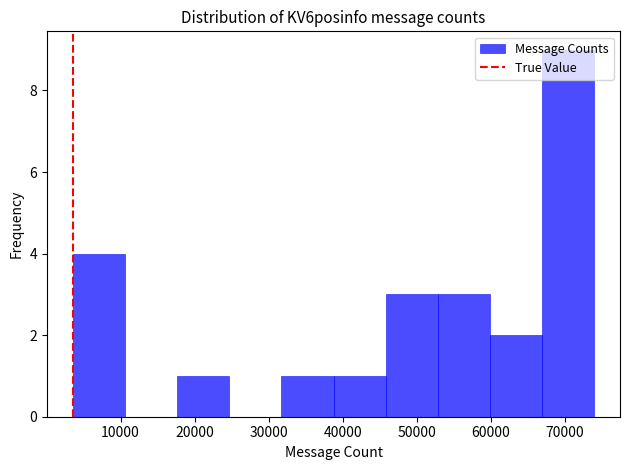

Reading left to right, transcribe this chart: for each bar, give the range it covers on the x-axis and its height. Neither the bar edges nor the heights are printed on the chart, so give them approximately, as read against the axes.

4000 to 11000: 4
11000 to 18000: 0
18000 to 25000: 1
25000 to 32000: 0
32000 to 39000: 1
39000 to 46000: 1
46000 to 53000: 3
53000 to 60000: 3
60000 to 67000: 2
67000 to 74000: 9